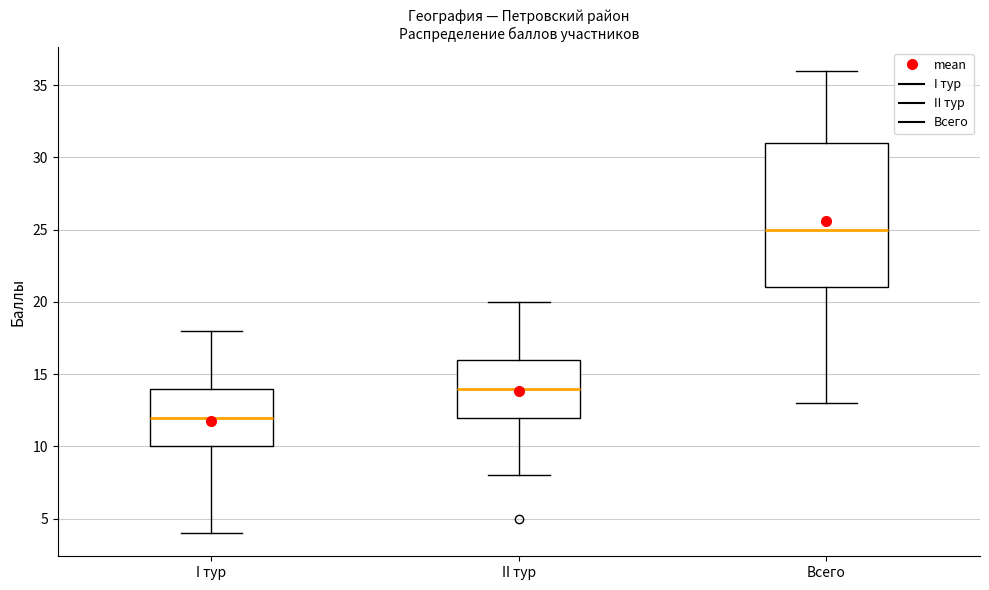

Comparing the boxes themselves (not the whiskers), which one is the tallest?

Всего